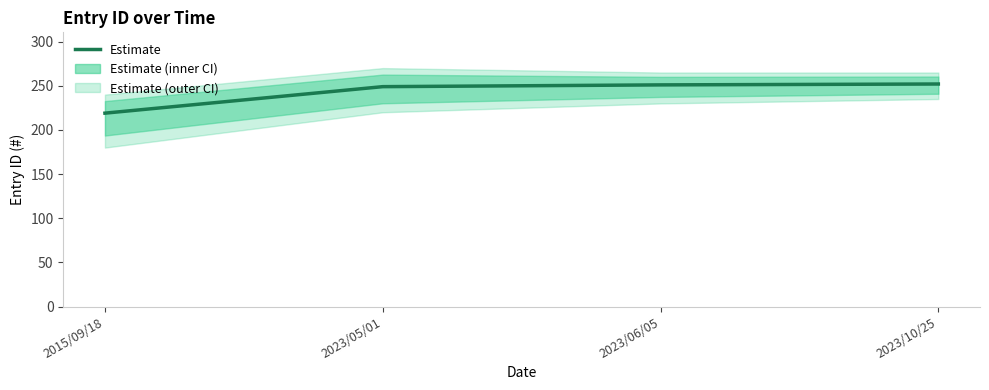

At which label does the data first exceed 251?

2023/10/25